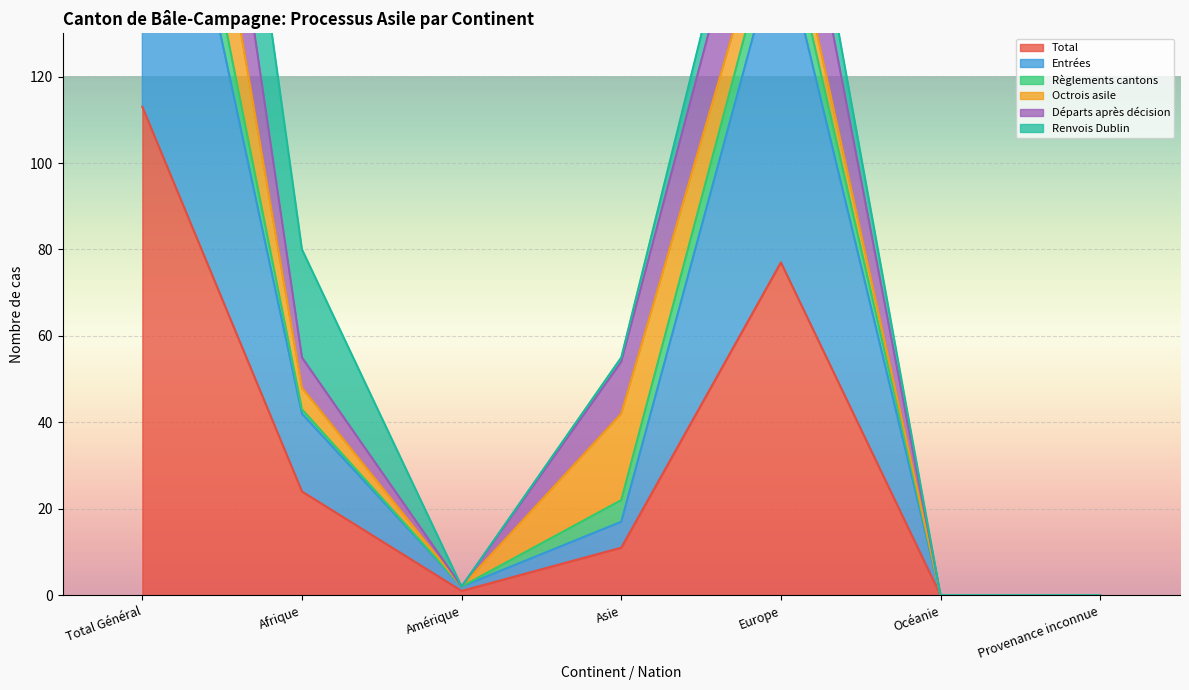

What value does the Entrées series have at Afrique, to the nearest 10?

40